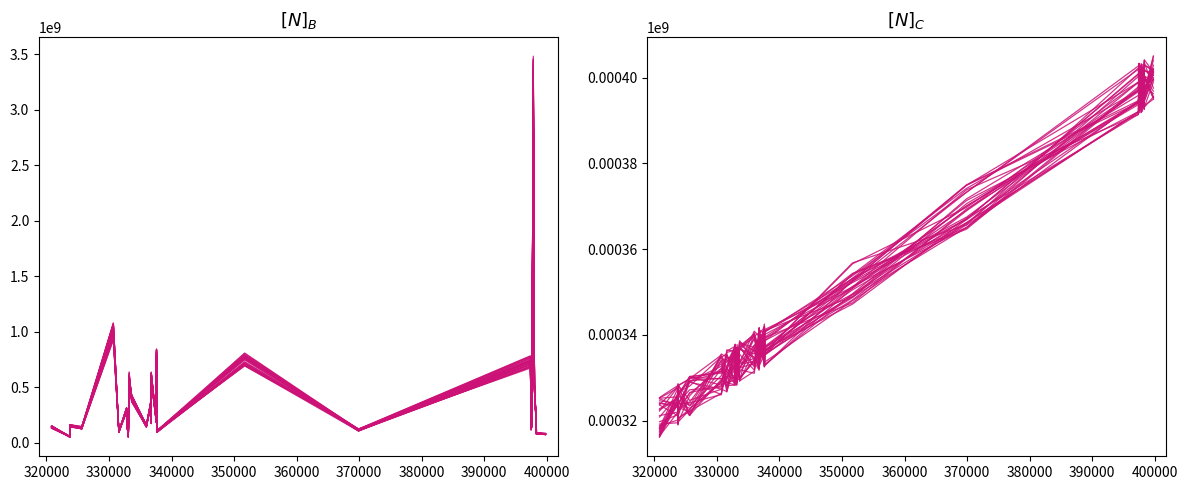

Is it true that monto_estimado equals 72826771.9 at 14?

False